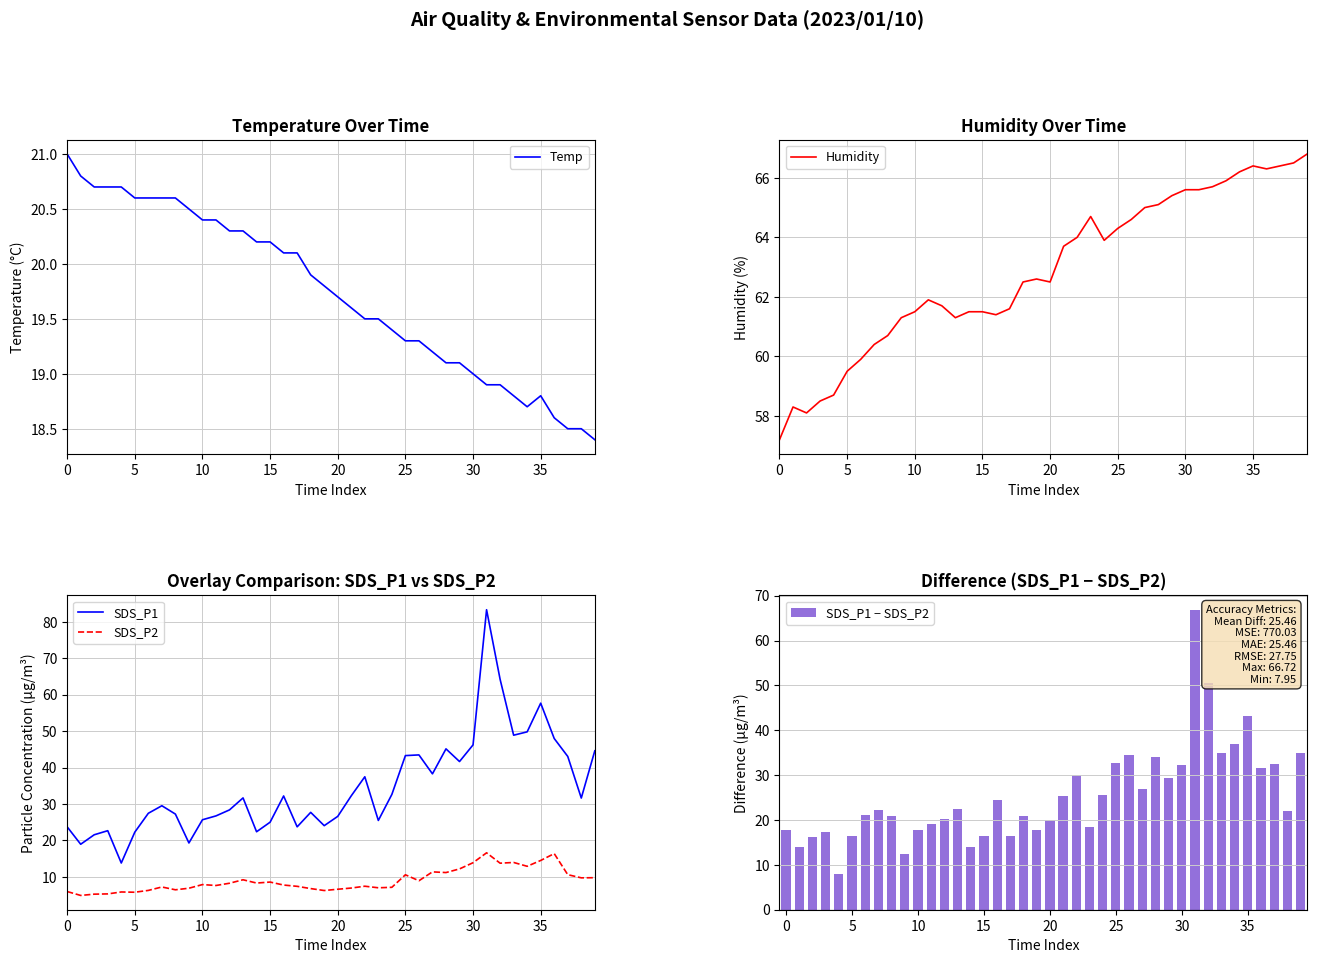

What is the difference between the highest and lowest values at 9?

54.4